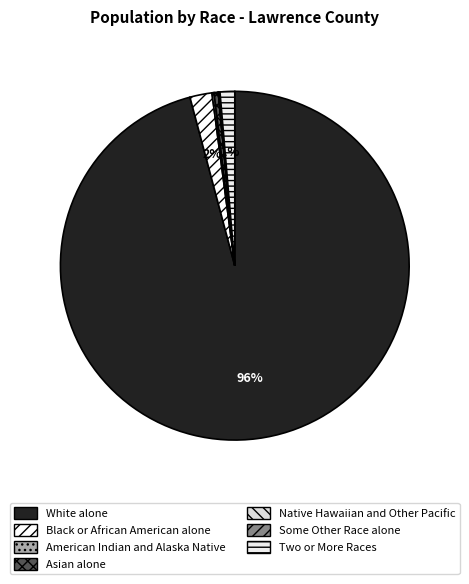

To the nearest percent, what is the average slice percentage?

14%